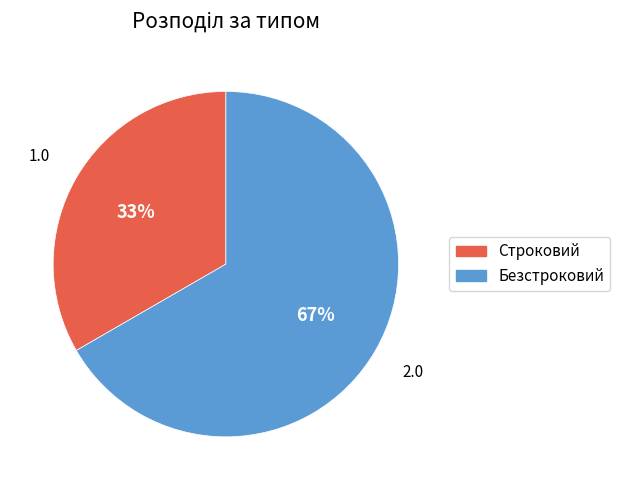

Between Безстроковий and Строковий, which is larger?

Безстроковий